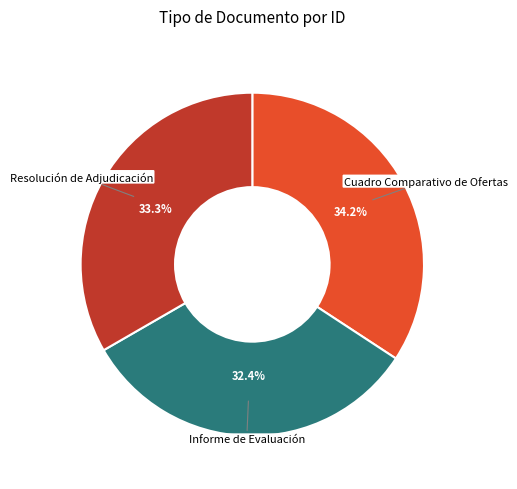

Does any single category account for the majority?

No